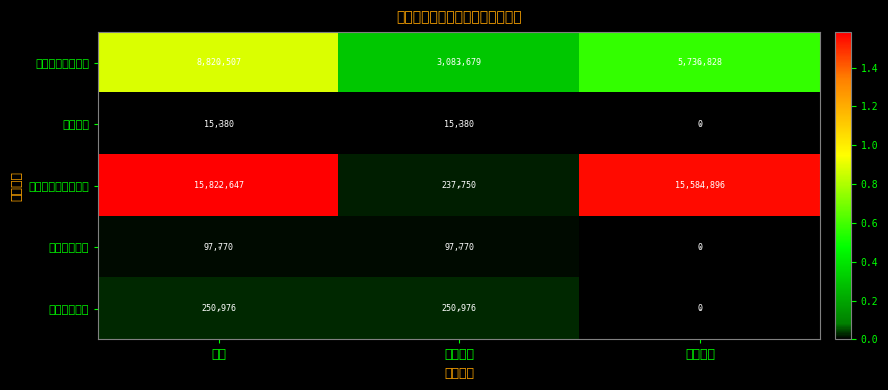

Which series has the largest range (max minus min)?

社会保障和就业支出